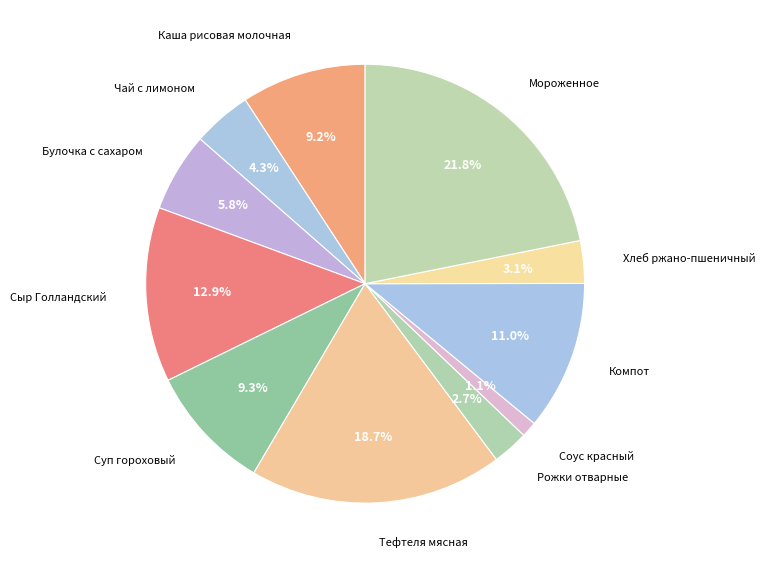

What is the ratio of the value at Тефтеля мясная to the value at Булочка с сахаром?

3.2